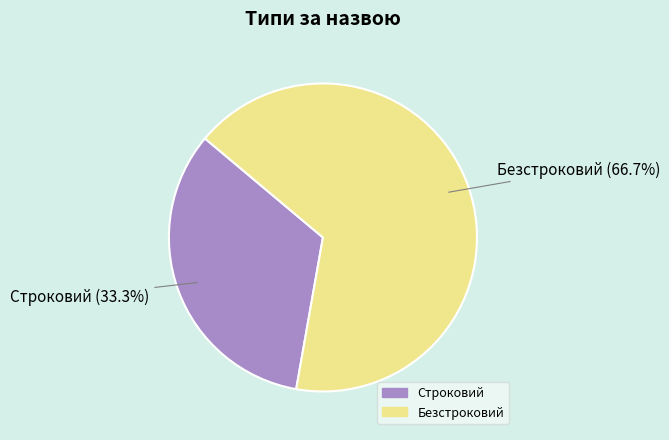

To the nearest percent, what is the difference between the Безстроковий and Строковий slice percentages?

33%